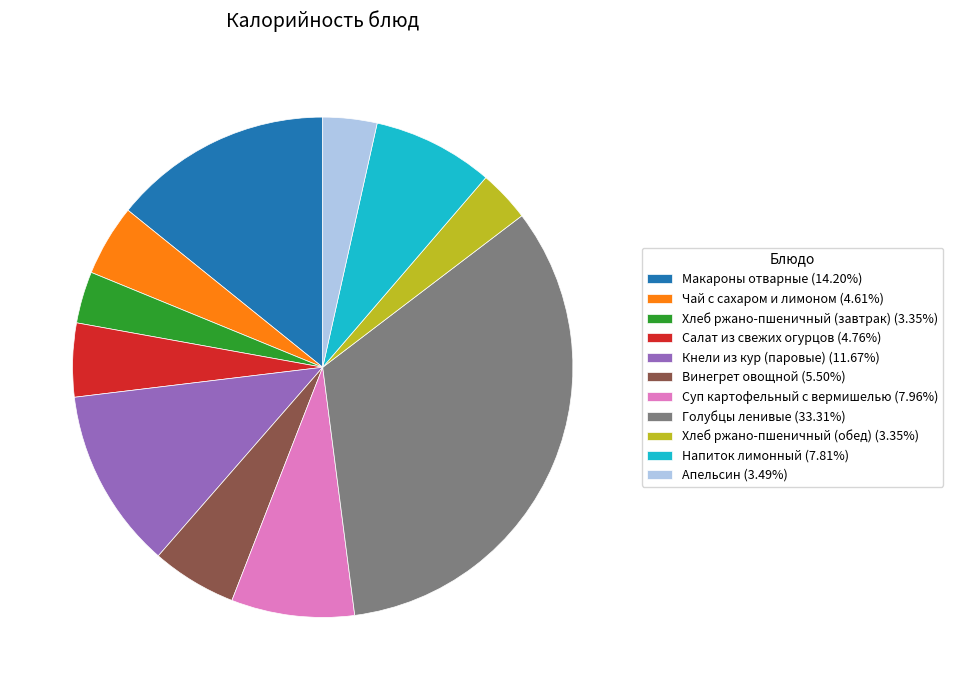

What is the ratio of the value at Винегрет овощной to the value at Апельсин?

1.6